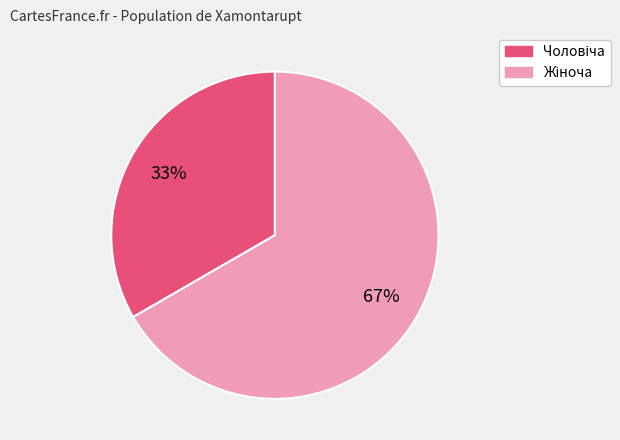

To the nearest percent, what is the average slice percentage?

50%